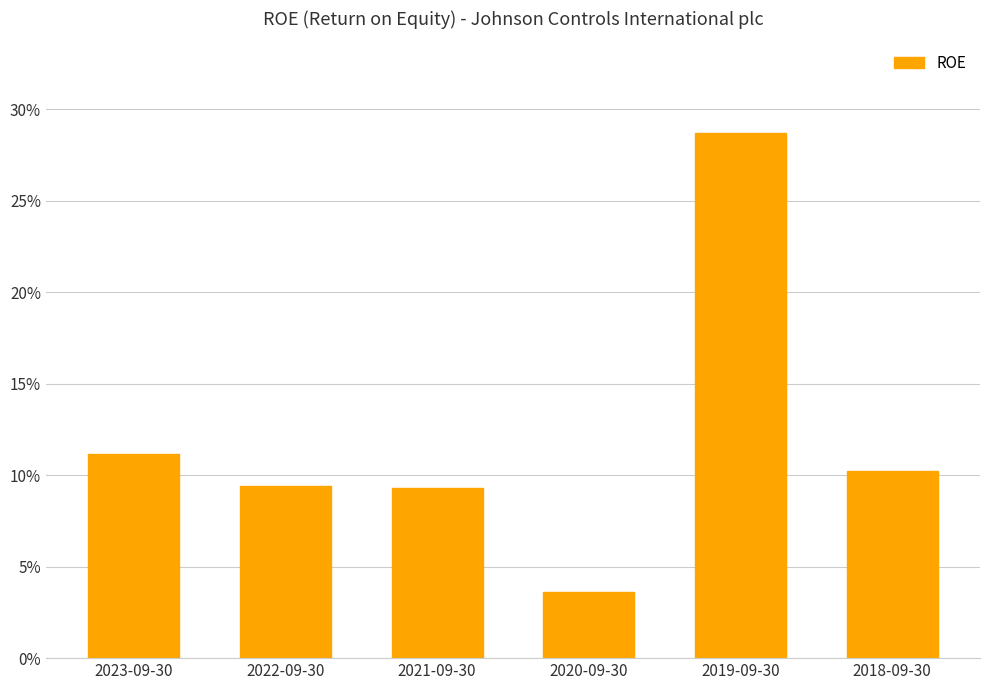

Does the chart contain any negative values?

No